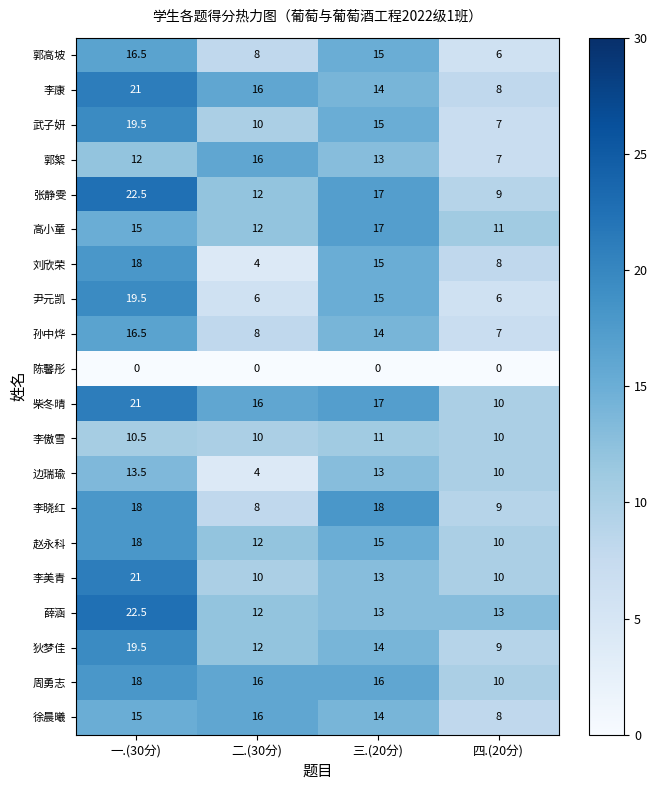

At which label does 边瑞瑜 first exceed 13?

一.(30分)